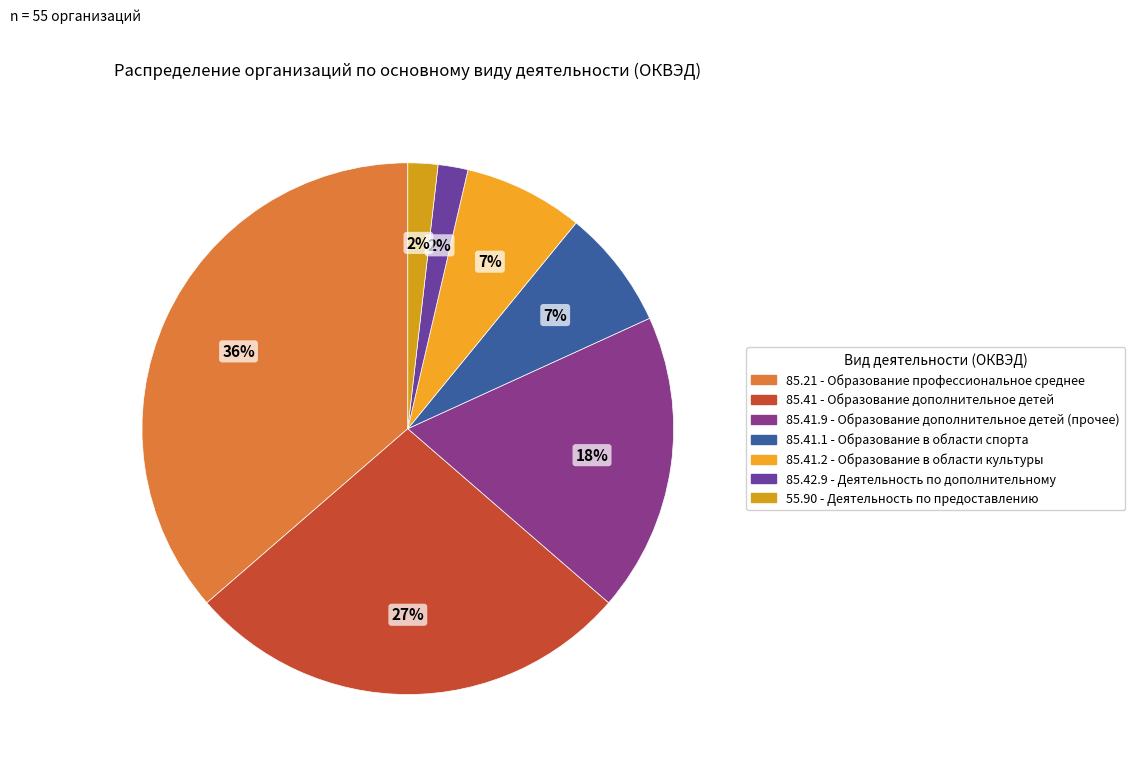

What percentage is NOT represented by 85.41.9 - Образование дополнительное детей (прочее)?

81.8%